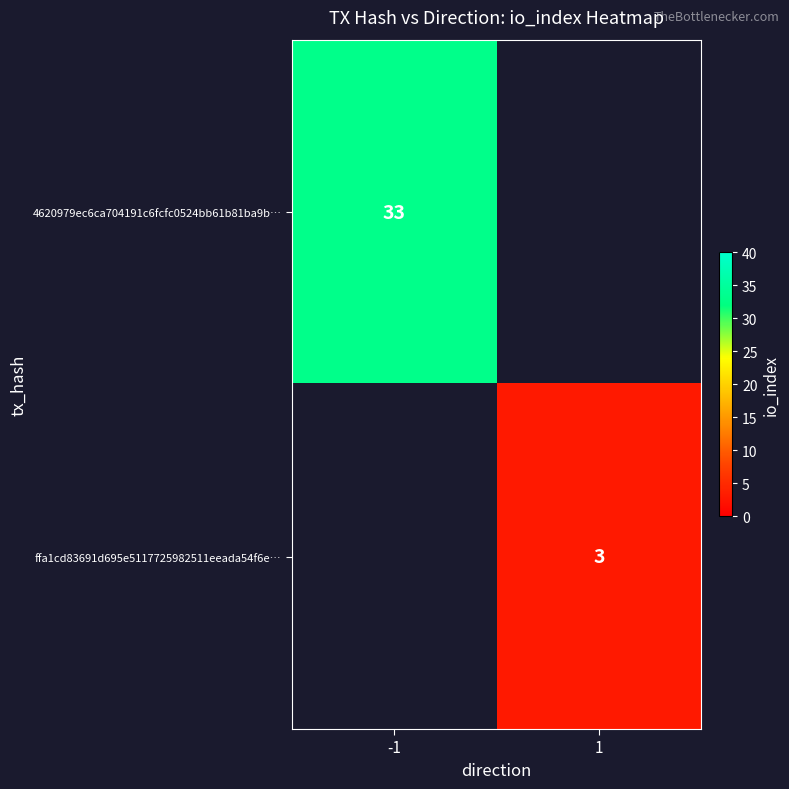

The value of ffa1cd83691d695e5117725982511eeada54f6e… at 1 is 3. True or false?

True